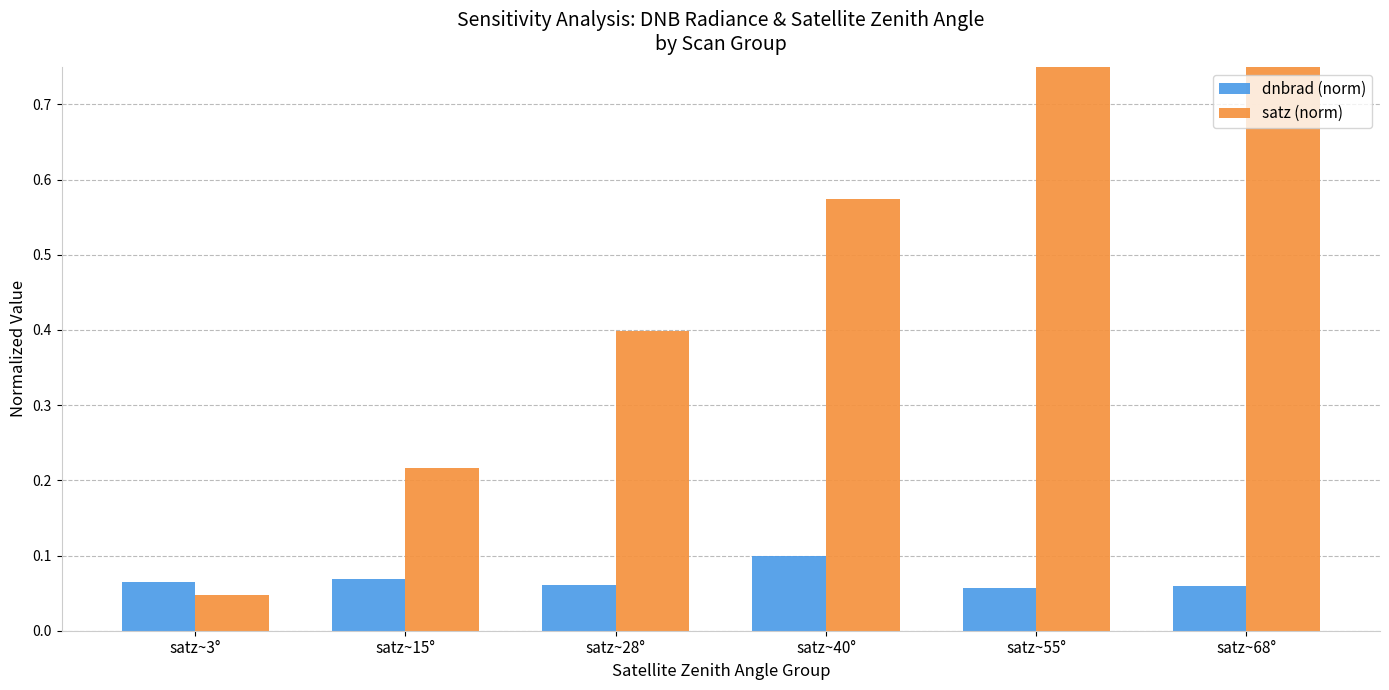

Reading right to left, extract all data points from this chart.

dnbrad (norm): satz~68°=0.1	satz~55°=0.1	satz~40°=0.1	satz~28°=0.1	satz~15°=0.1	satz~3°=0.1
satz (norm): satz~68°=1.0	satz~55°=0.8	satz~40°=0.6	satz~28°=0.4	satz~15°=0.2	satz~3°=0.0